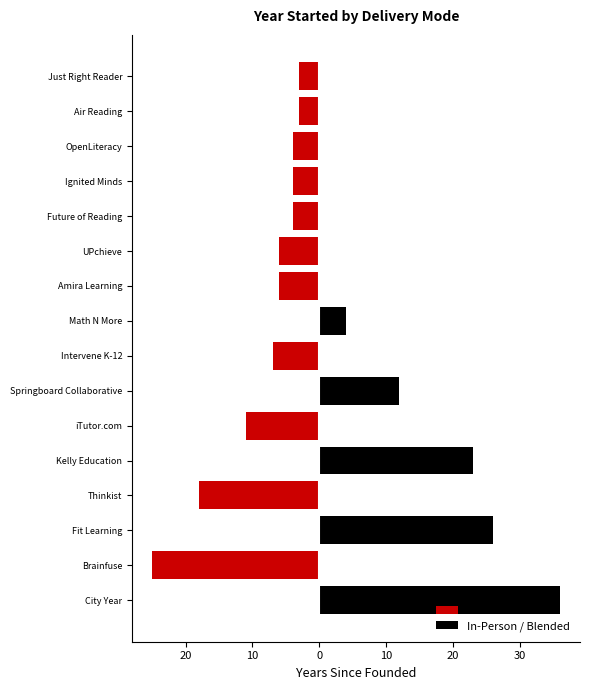

Which series has the largest total across all categories?

In-Person / Blended